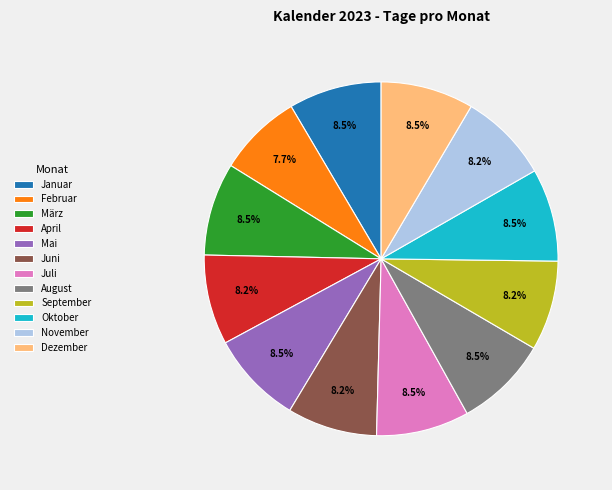

The Februar slice represents 8% of the pie. True or false?

True